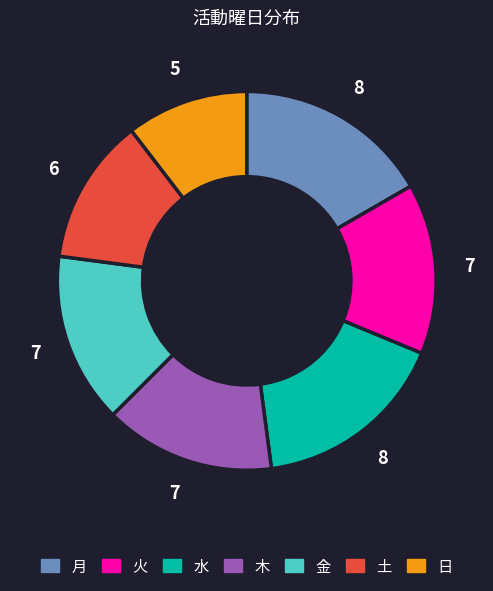

What is the smallest slice in the pie chart?

日